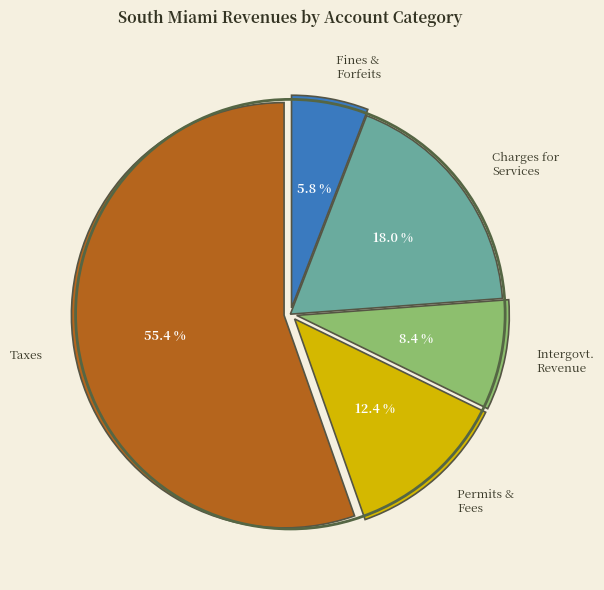

To the nearest percent, what percentage of the pie is Charges for Services?

18%